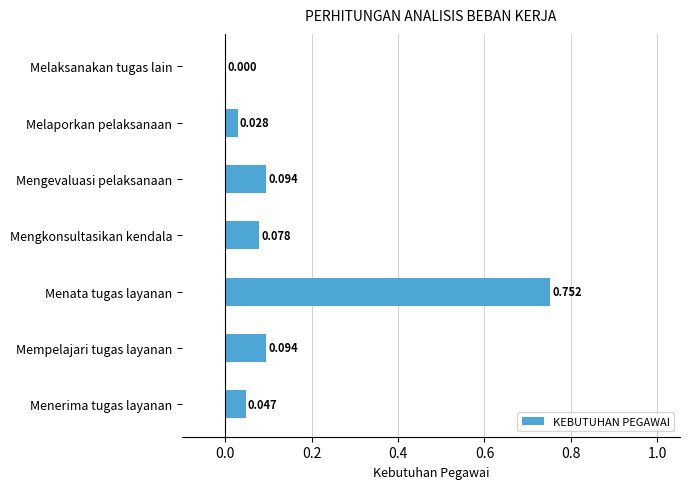

At which category does the chart reach its peak across all series?

Menata tugas layanan